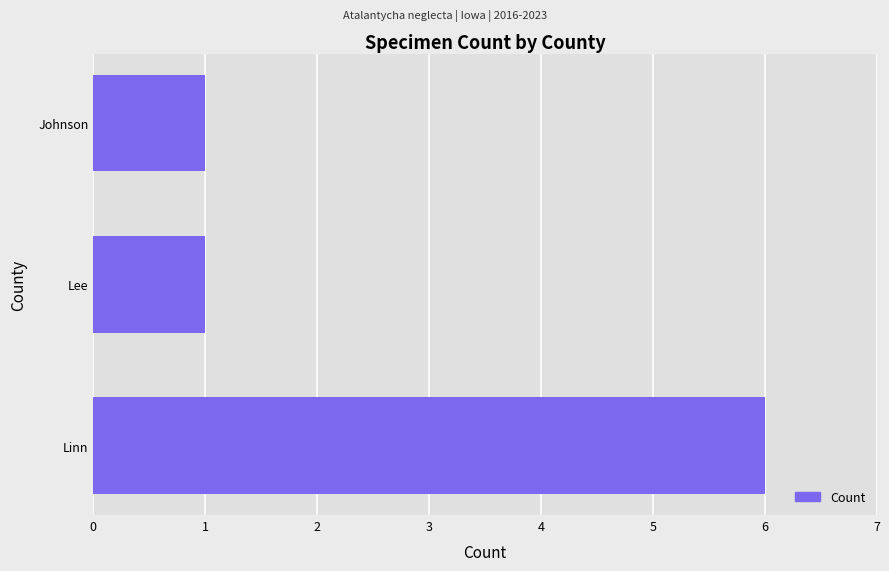

How many distinct data groups are displayed?

1